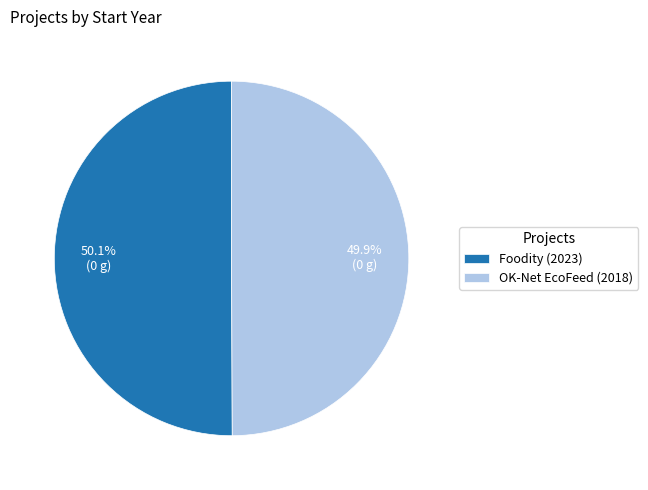

What is the ratio of the value at Foodity (2023) to the value at OK-Net EcoFeed (2018)?

1.0